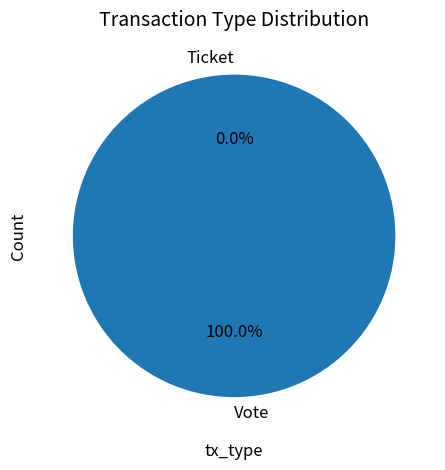

Between Ticket and Vote, which is larger?

Vote